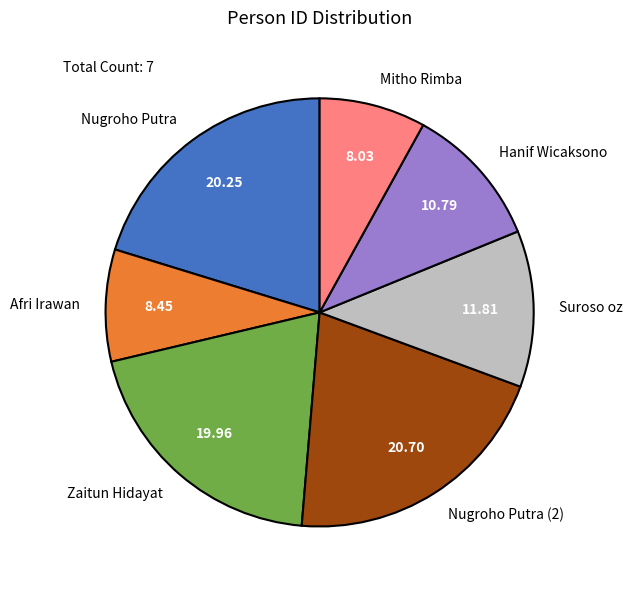

True or false: Suroso oz accounts for 12% of the total.

True